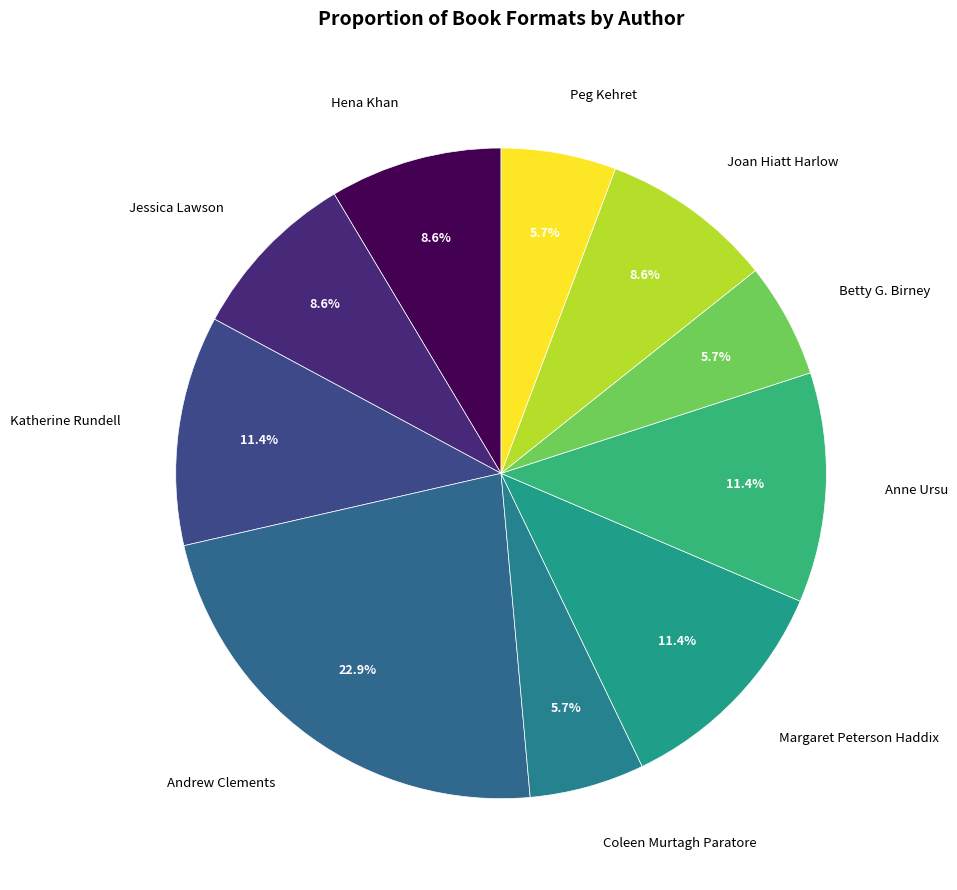

Is Anne Ursu the majority of the pie?

No